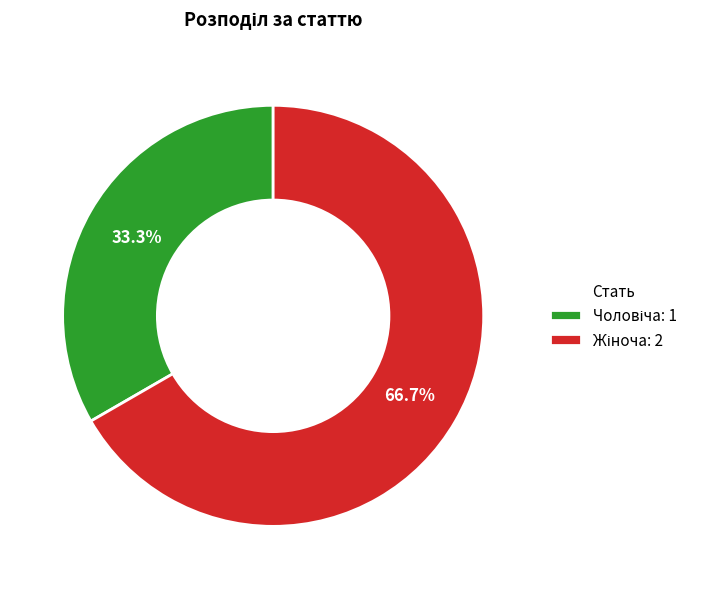

Is there any slice that represents more than half of the pie?

Yes